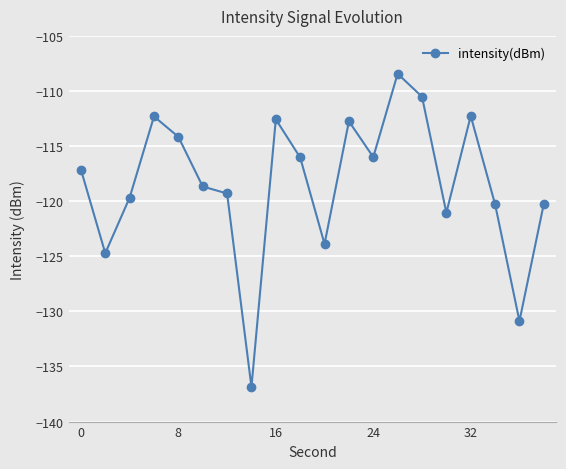

What is the value of the 1st point from the left?

-117.1